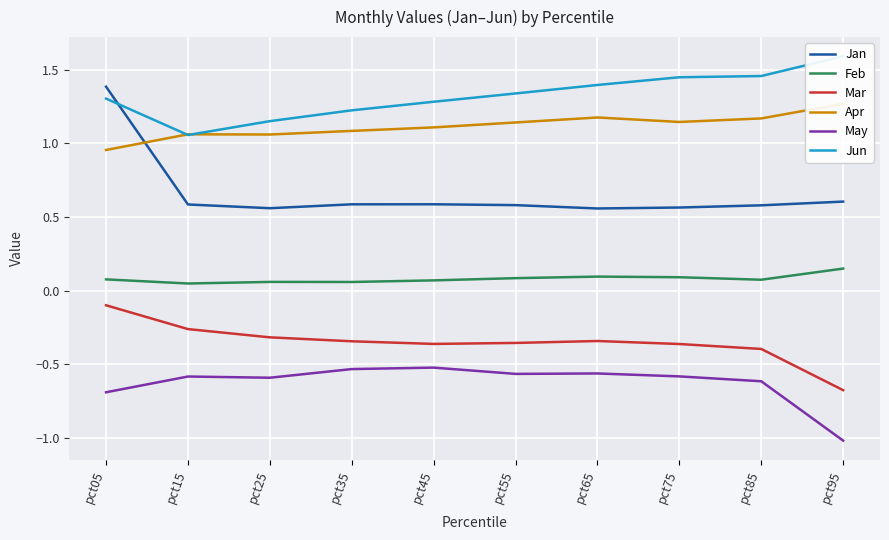

Reading left to right, extract all data points from this chart.

Jan: 1.4	0.6	0.6	0.6	0.6	0.6	0.6	0.6	0.6	0.6
Feb: 0.1	0.0	0.1	0.1	0.1	0.1	0.1	0.1	0.1	0.2
Mar: -0.1	-0.3	-0.3	-0.3	-0.4	-0.4	-0.3	-0.4	-0.4	-0.7
Apr: 1.0	1.1	1.1	1.1	1.1	1.1	1.2	1.1	1.2	1.3
May: -0.7	-0.6	-0.6	-0.5	-0.5	-0.6	-0.6	-0.6	-0.6	-1.0
Jun: 1.3	1.1	1.2	1.2	1.3	1.3	1.4	1.4	1.5	1.6